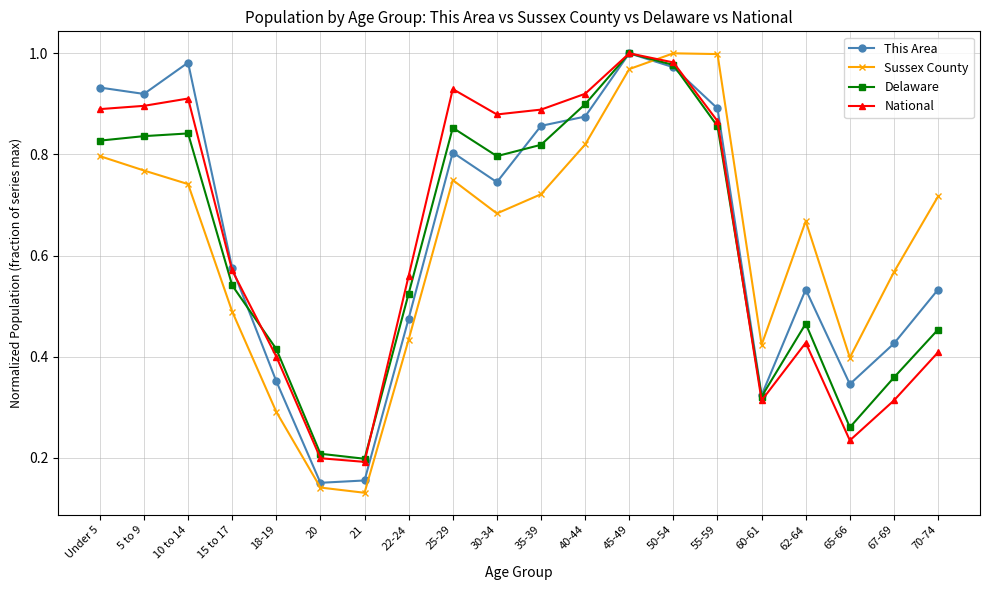

The This Area series shows 0.4 at 18-19. True or false?

True